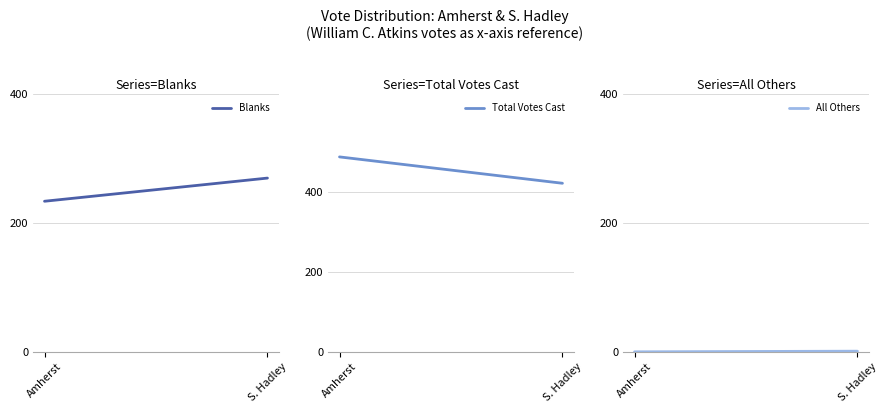

What are all the series names shown in the legend?

Blanks, Total Votes Cast, All Others